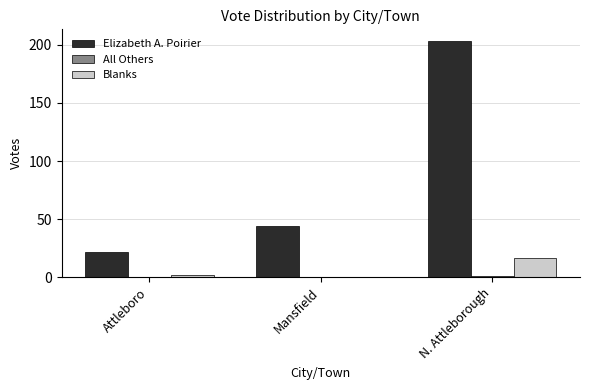

What is the spread (max minus min) of values at Mansfield?

44